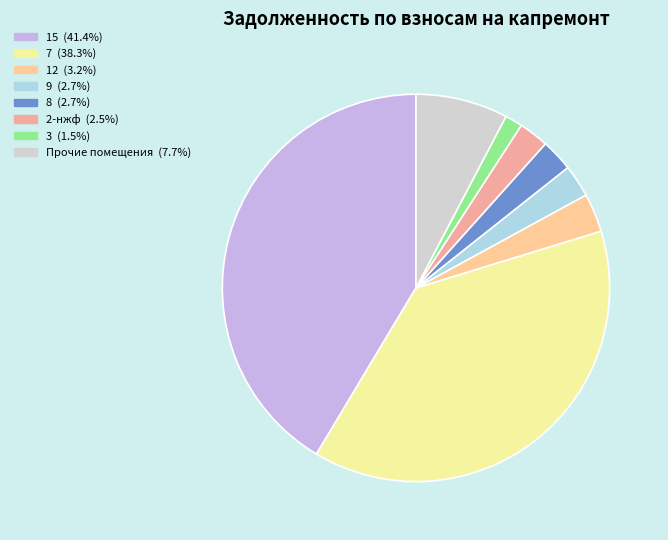

How many slices are in this pie chart?

8